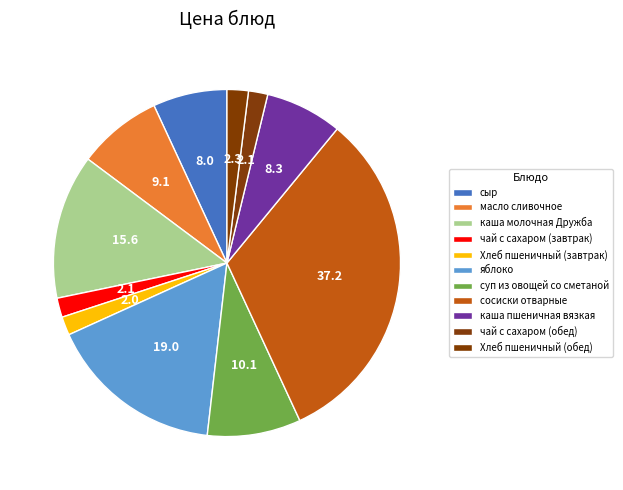

How many segments does this pie chart have?

11